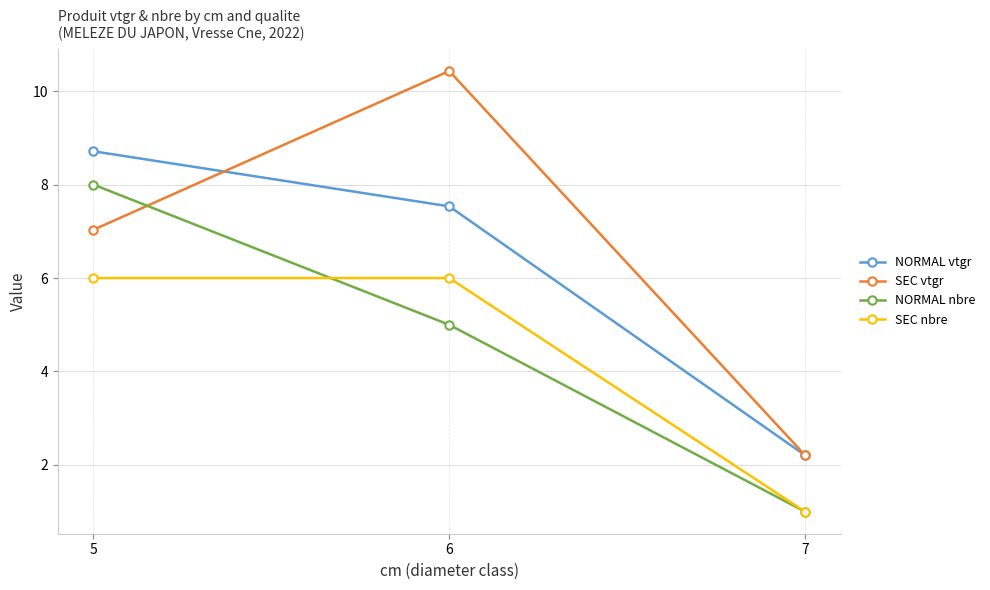

Reading left to right, extract all data points from this chart.

NORMAL vtgr: 5=8.7	6=7.5	7=2.2
SEC vtgr: 5=7.0	6=10.4	7=2.2
NORMAL nbre: 5=8.0	6=5.0	7=1.0
SEC nbre: 5=6.0	6=6.0	7=1.0